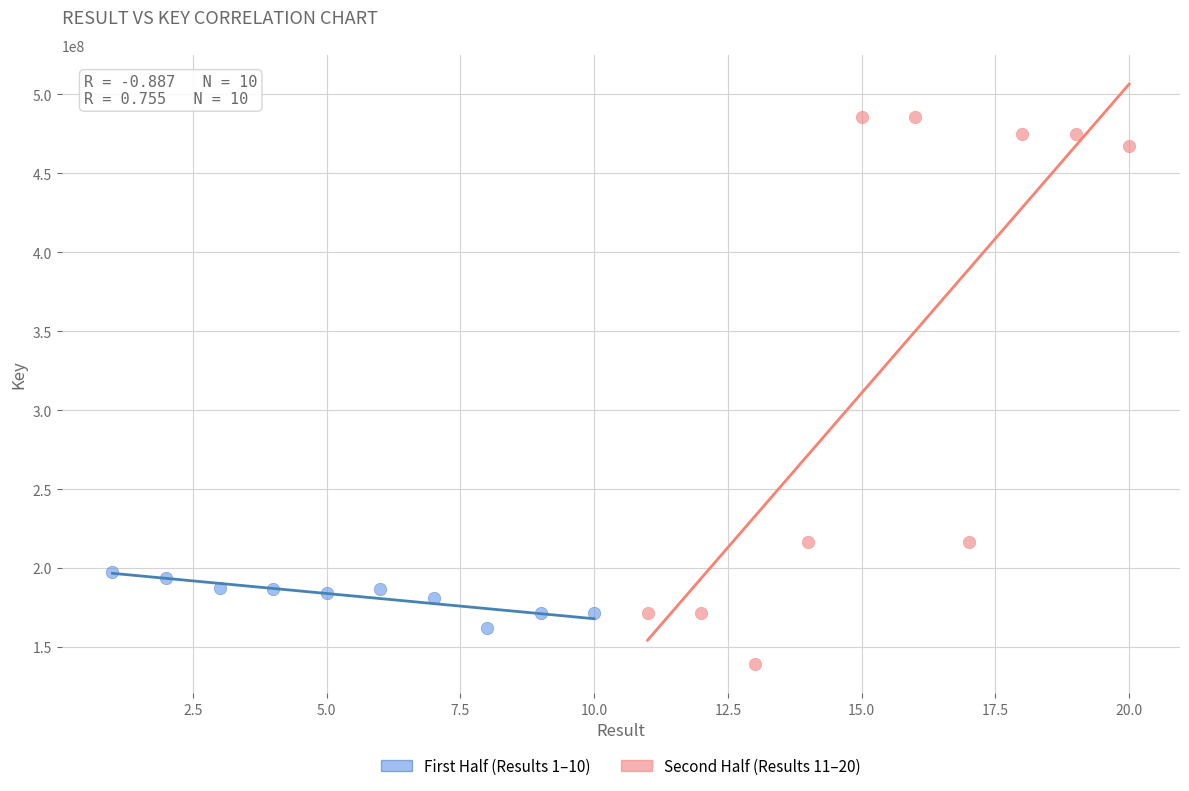

Which series reaches the minimum Y coordinate?

Second Half (Results 11–20)